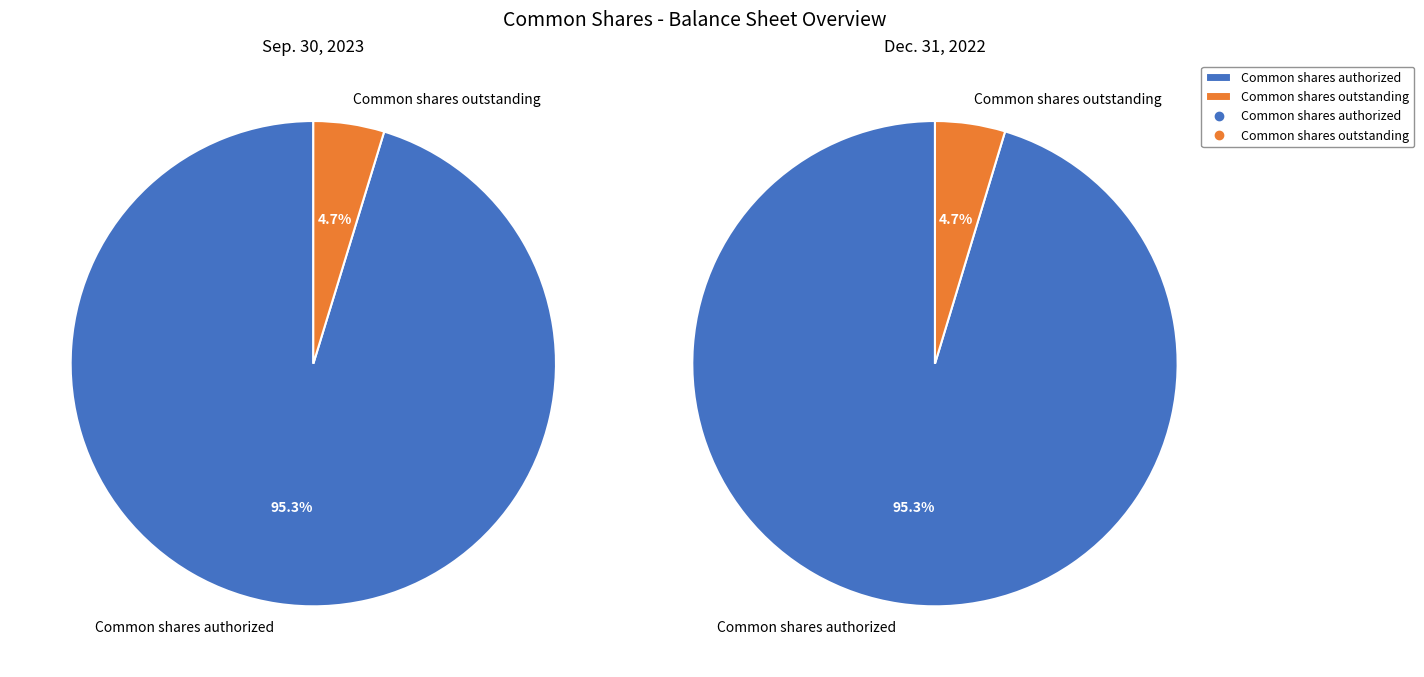

To the nearest percent, what percentage of the pie is Common shares authorized?

95%